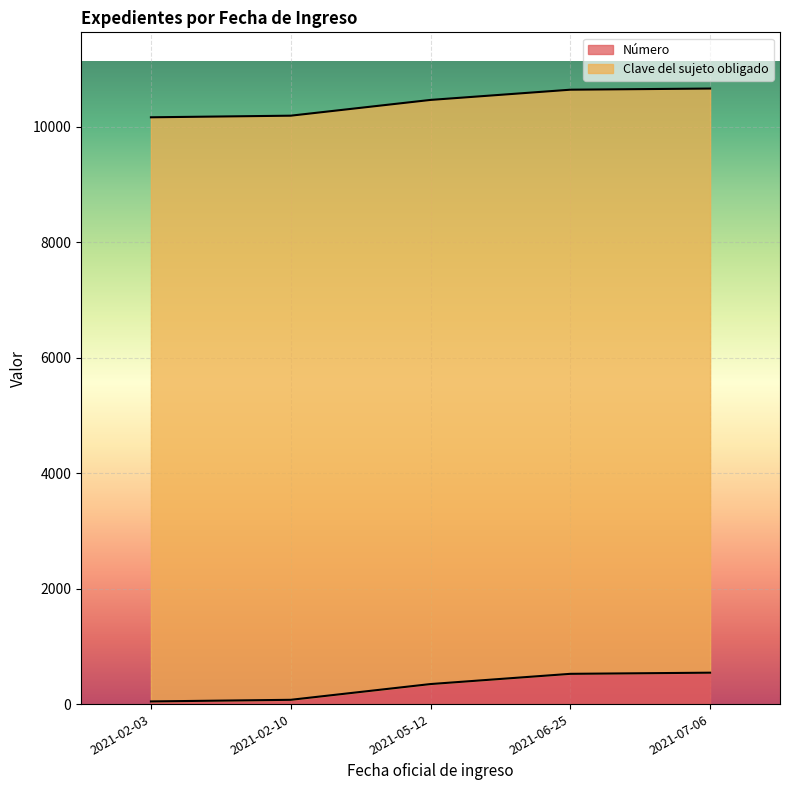

Which category has the highest value across all series?

2021-07-06